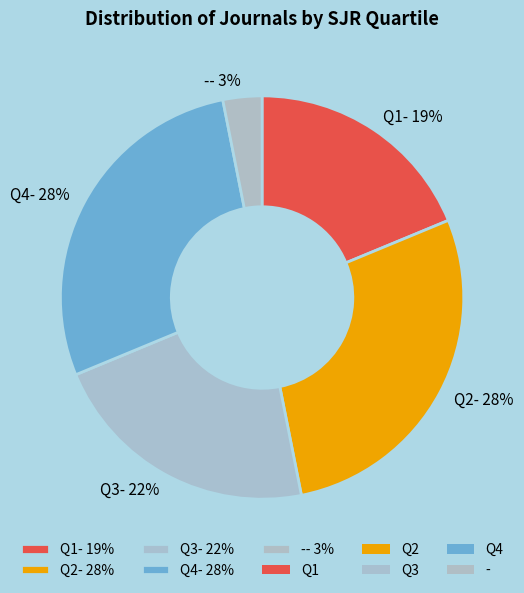

Is it true that Q4 is 28% of the pie?

True